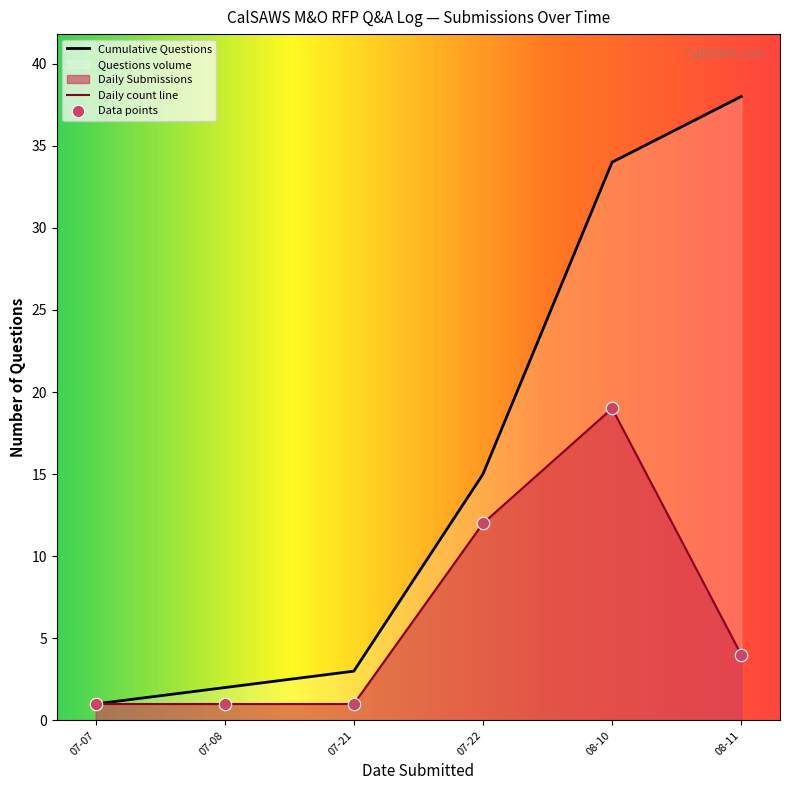

Rank the series by their average value, from lowest to highest.

Daily count line, Cumulative Questions